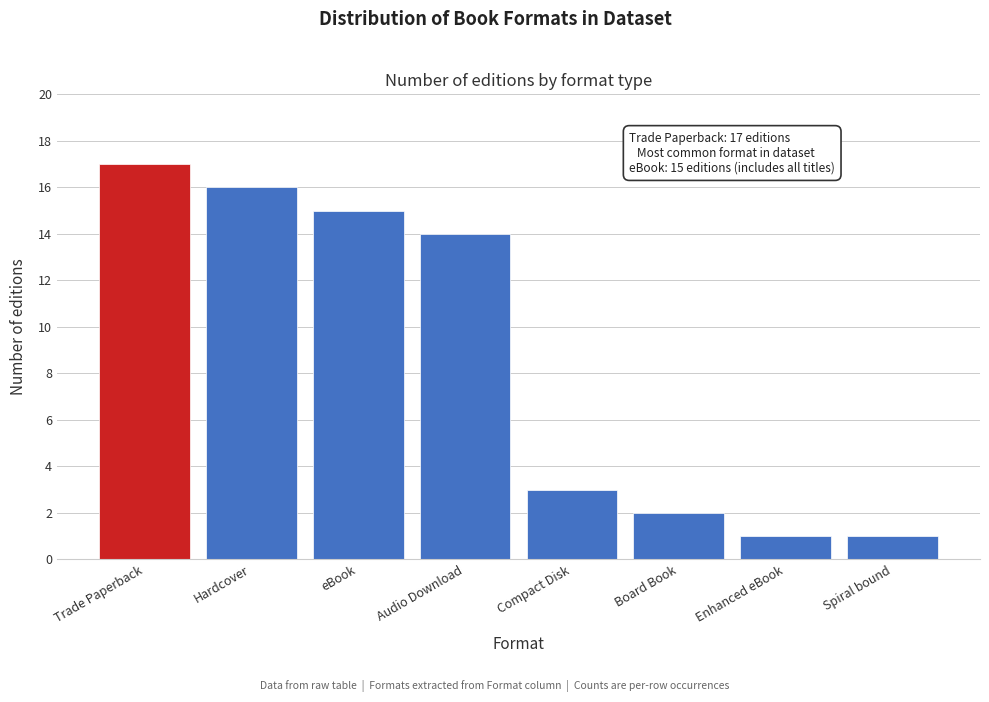

Reading right to left, list all the values displayed in this chart.

Spiral bound=1	Enhanced eBook=1	Board Book=2	Compact Disk=3	Audio Download=14	eBook=15	Hardcover=16	Trade Paperback=17